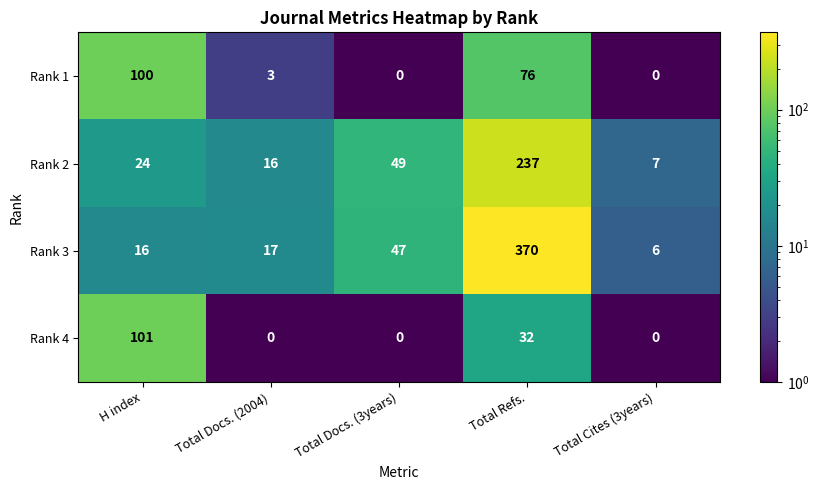

Reading left to right, transcribe all the data shown in this chart.

Rank 1: H index=100	Total Docs. (2004)=3	Total Docs. (3years)=0	Total Refs.=76	Total Cites (3years)=0
Rank 2: H index=24	Total Docs. (2004)=16	Total Docs. (3years)=49	Total Refs.=237	Total Cites (3years)=7
Rank 3: H index=16	Total Docs. (2004)=17	Total Docs. (3years)=47	Total Refs.=370	Total Cites (3years)=6
Rank 4: H index=101	Total Docs. (2004)=0	Total Docs. (3years)=0	Total Refs.=32	Total Cites (3years)=0